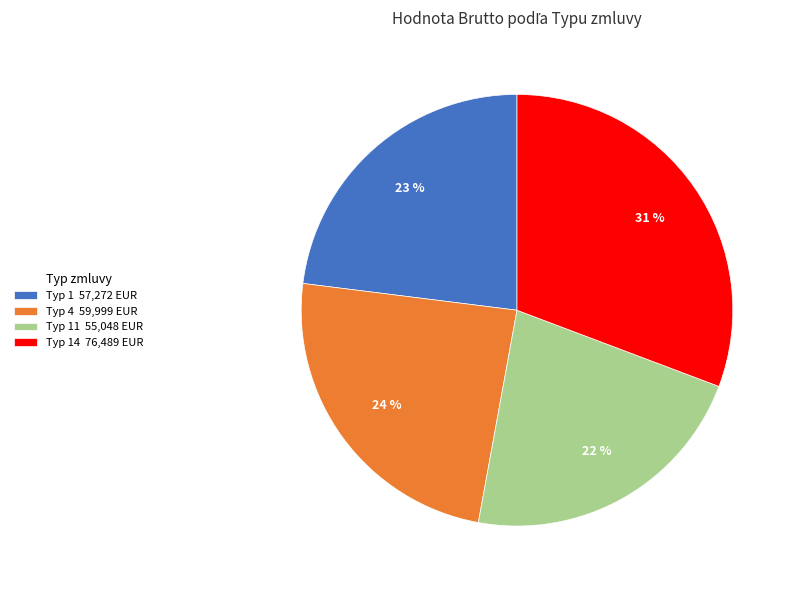

What percentage is the Typ 4 59,999 EUR slice, to the nearest percent?

24%